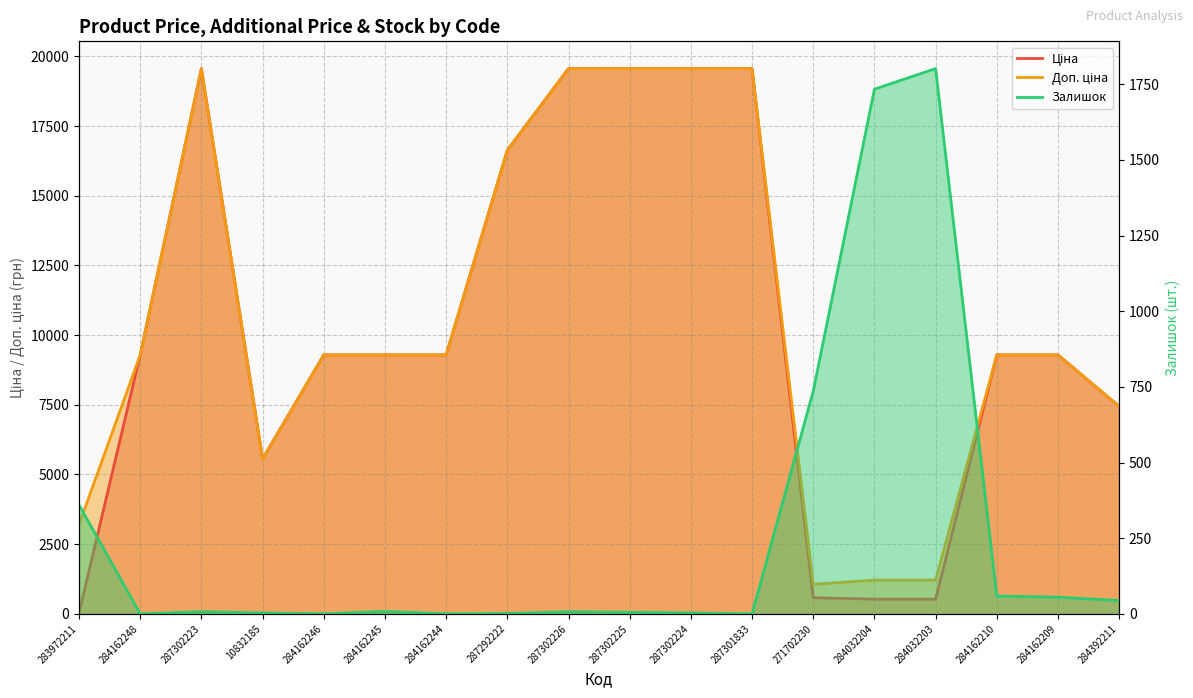

True or false: Доп. ціна has a value of 19564.9 at 287301833.

True